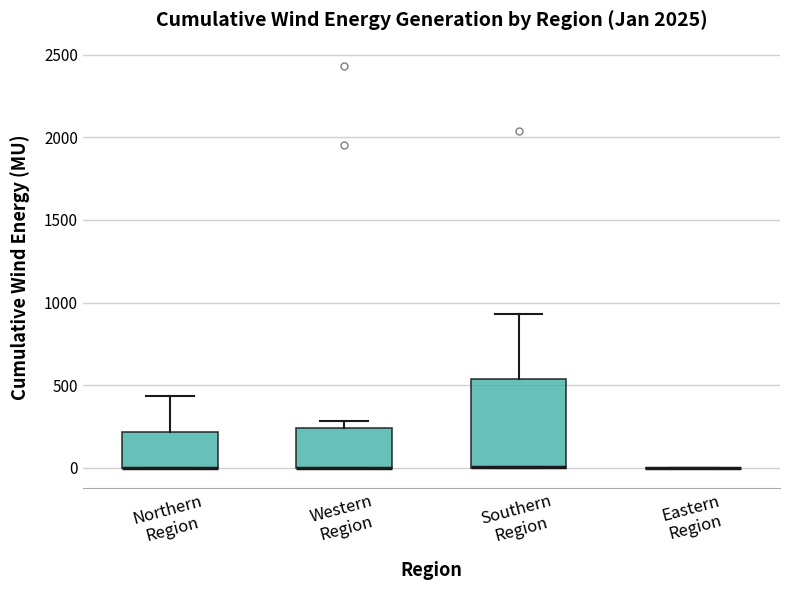

Where is the upper edge of the box for Northern Region on the y-axis? The values are not printed on the chart, so give them approximately, as read against the axis.

200